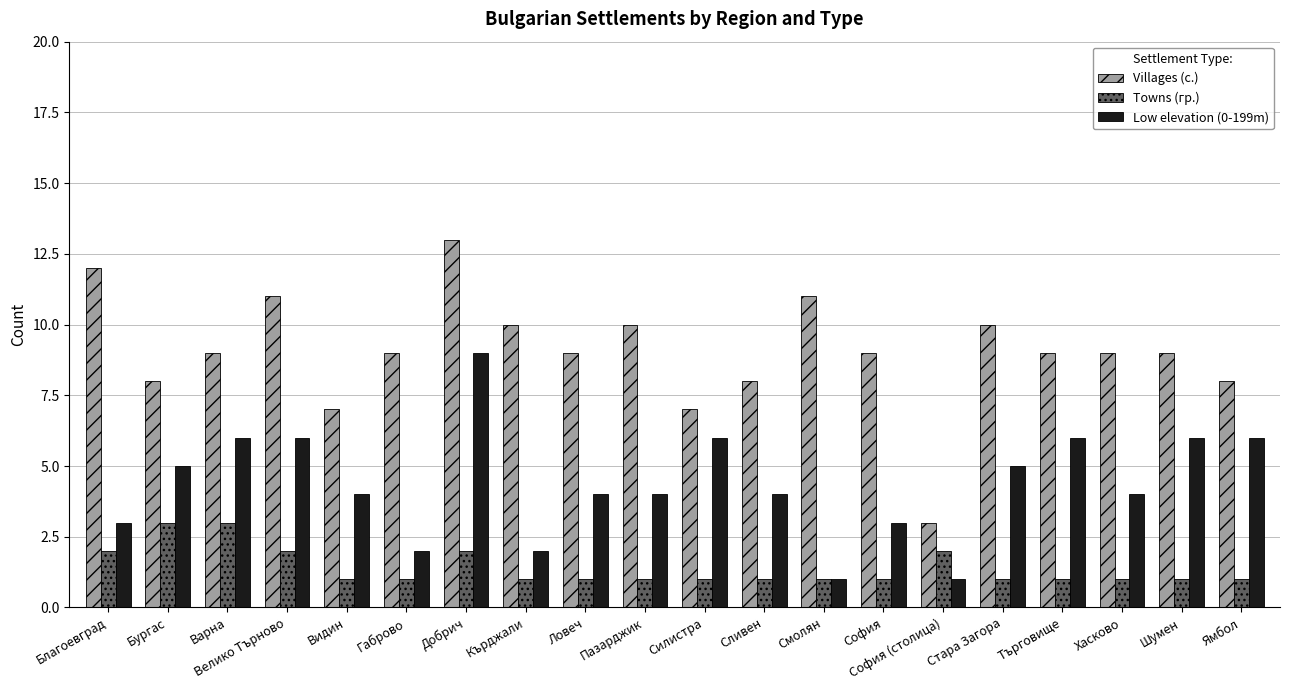

List the series in order of their peak value, lowest first.

Towns (гр.), Low elevation (0-199m), Villages (с.)